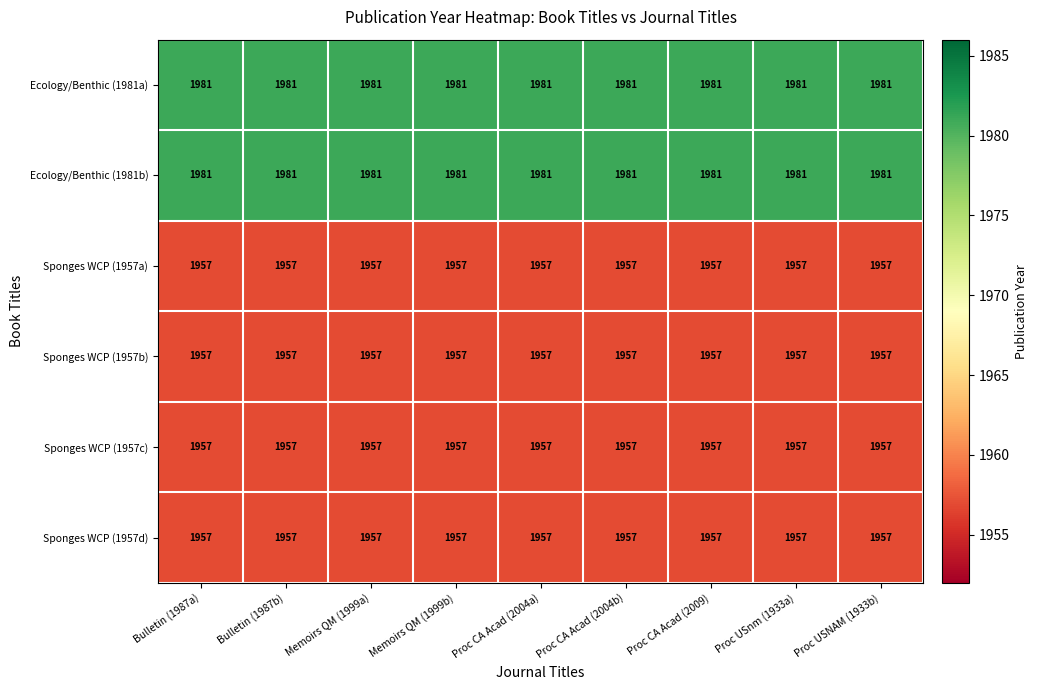

At how many categories does at least one series exceed 1970?

9